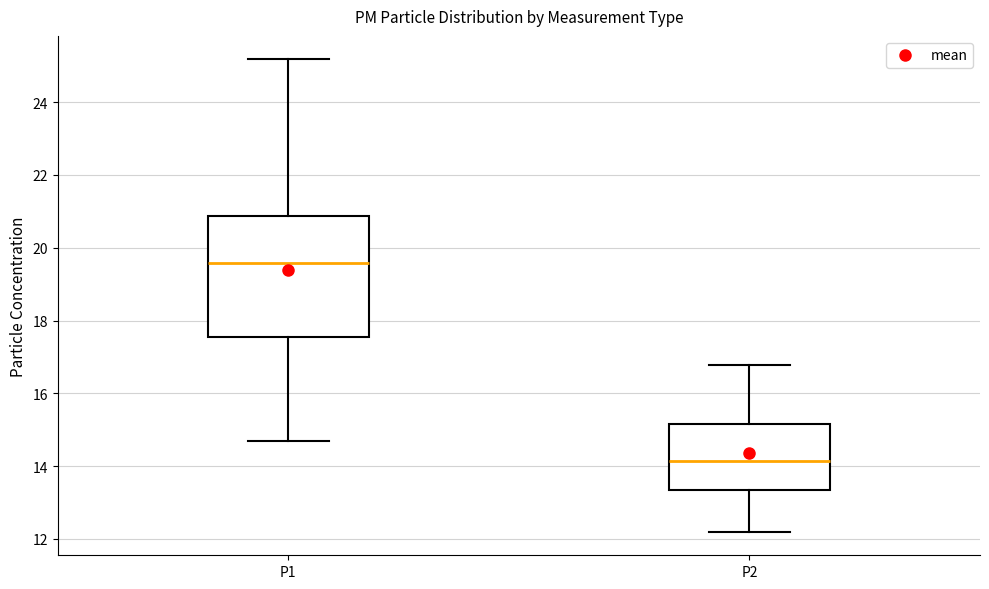

Where is the upper edge of the box for P2 on the y-axis? The values are not printed on the chart, so give them approximately, as read against the axis.

15.2